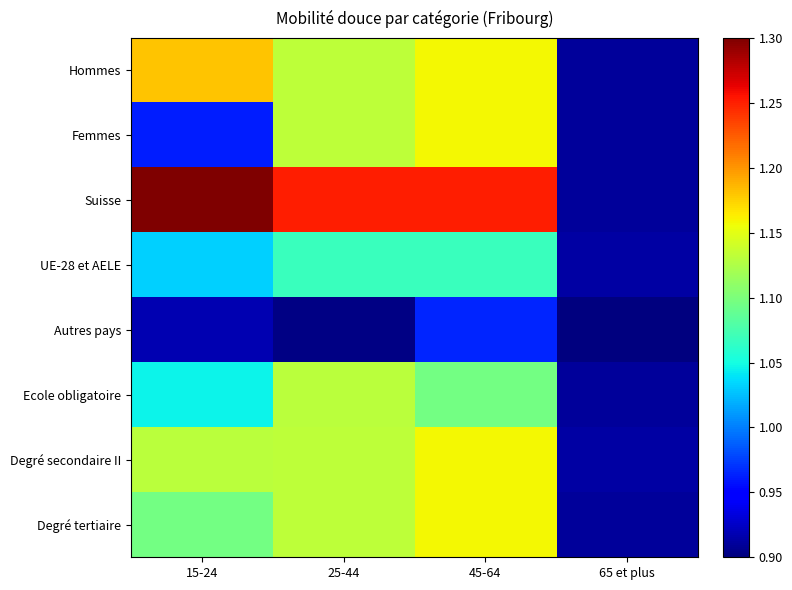

What is the total value across all series at 15-24?

8.7